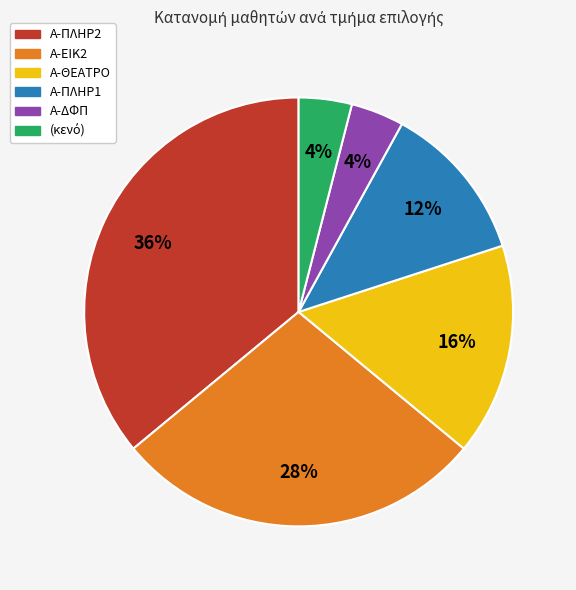

Which category has the biggest portion of the pie?

Α-ΠΛΗΡ2